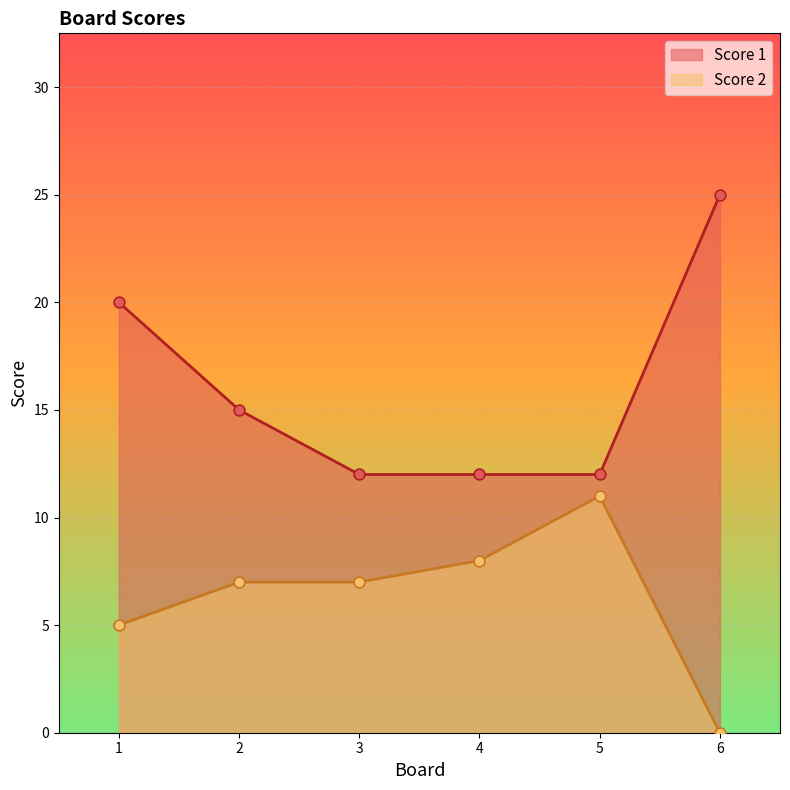

What is the total value across all series at 4?

20